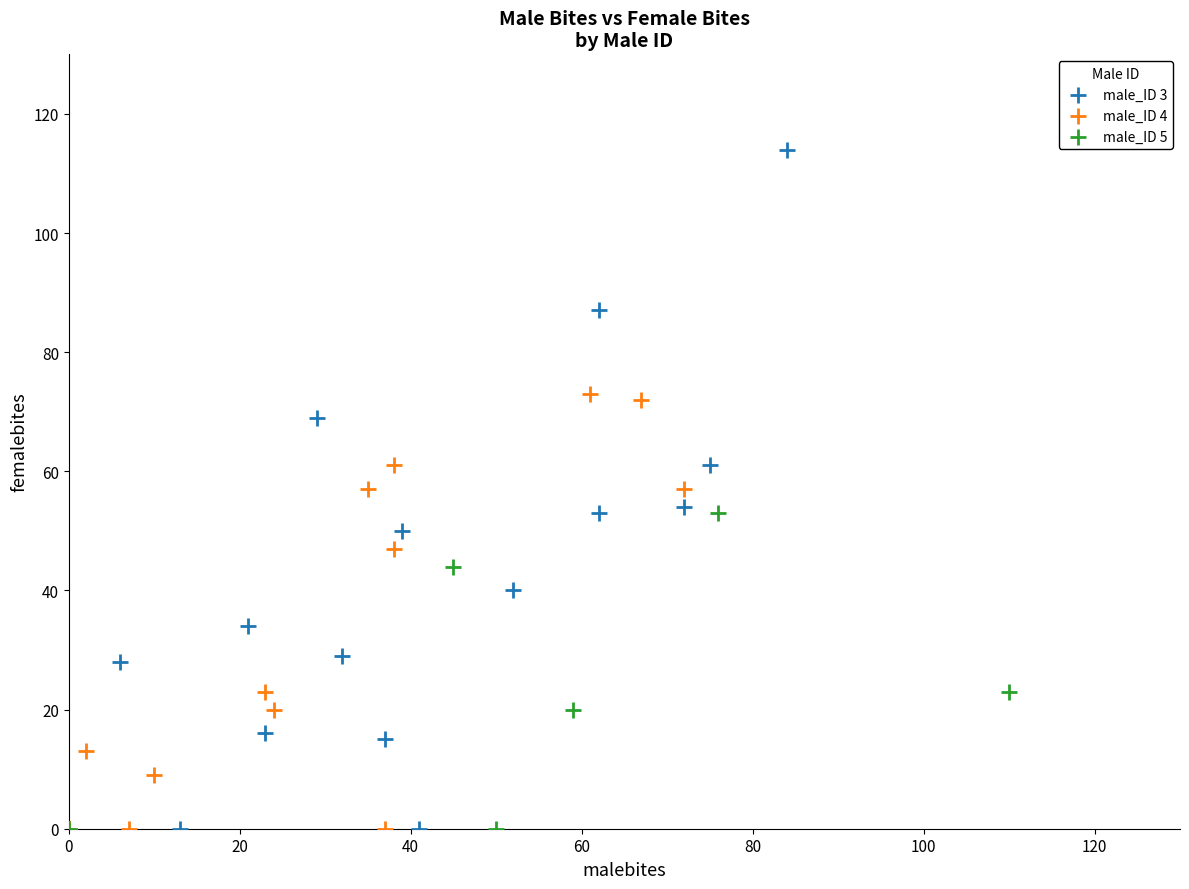

Which series has the widest spread of Y values?

male_ID 3